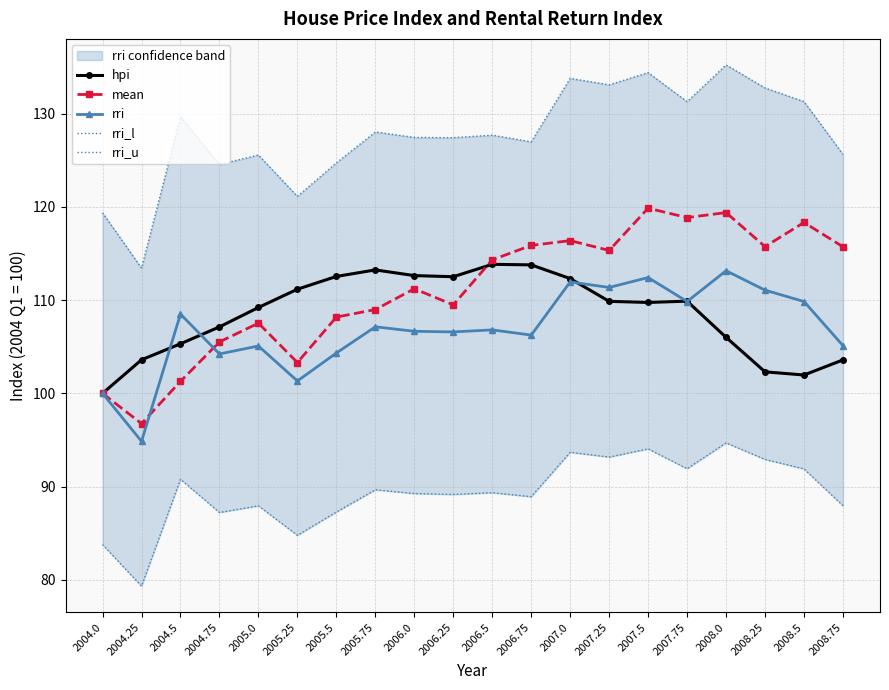

Reading left to right, extract all data points from this chart.

hpi: 100.0	103.6	105.3	107.1	109.2	111.2	112.5	113.2	112.6	112.5	113.8	113.8	112.3	109.9	109.8	109.9	106.0	102.3	102.0	103.6
mean: 100.0	96.8	101.3	105.5	107.5	103.3	108.2	109.0	111.2	109.5	114.3	115.9	116.4	115.3	119.9	118.8	119.4	115.7	118.3	115.7
rri: 100.0	94.9	108.5	104.2	105.1	101.3	104.3	107.1	106.7	106.6	106.8	106.2	112.0	111.4	112.4	109.8	113.2	111.1	109.8	105.1
rri_l: 83.8	79.3	90.8	87.2	87.9	84.8	87.3	89.7	89.3	89.2	89.3	88.9	93.7	93.2	94.0	91.9	94.7	92.9	91.9	88.0
rri_u: 119.4	113.4	129.7	124.5	125.6	121.1	124.7	128.0	127.5	127.4	127.7	127.0	133.8	133.1	134.4	131.3	135.2	132.8	131.3	125.6